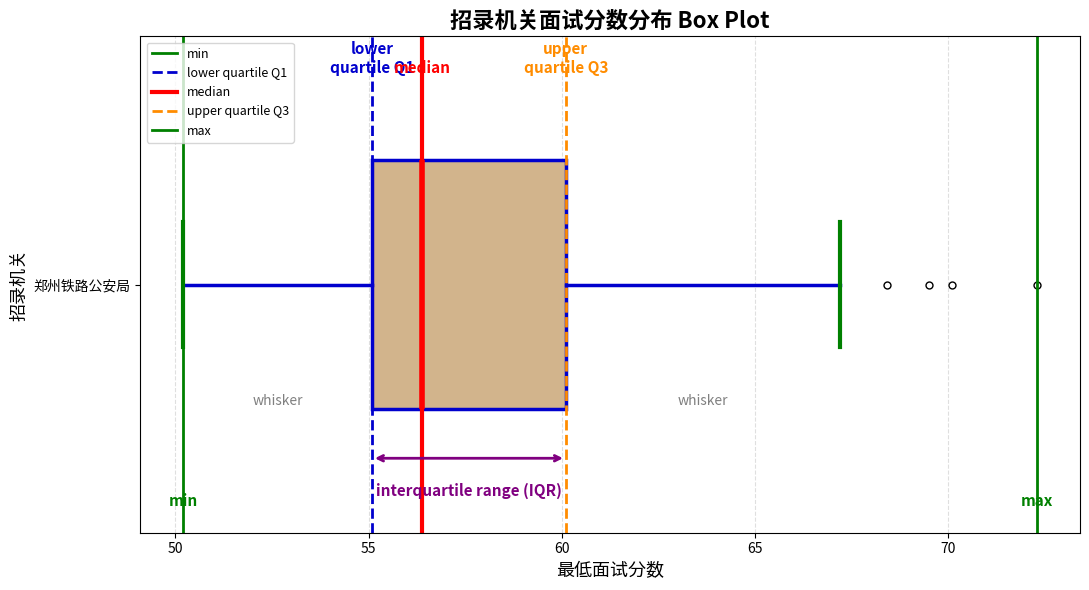

Transcribe this box plot: give where the median line is, the range the box spans, and where the two whiskers end, as read against the x-axis. The values are not printed on the chart, so give them approximately, as read against the axis.

median 56.5, box 55.0 to 60.0, whiskers 50.0 to 67.0